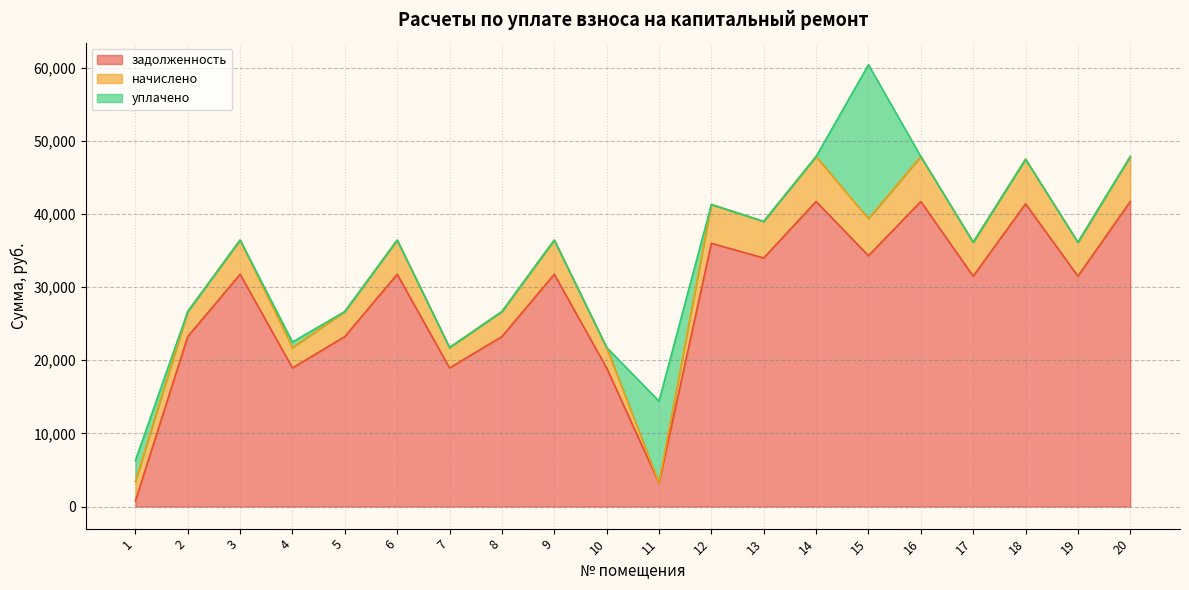

How many values in the задолженность series exceed 31762?

10